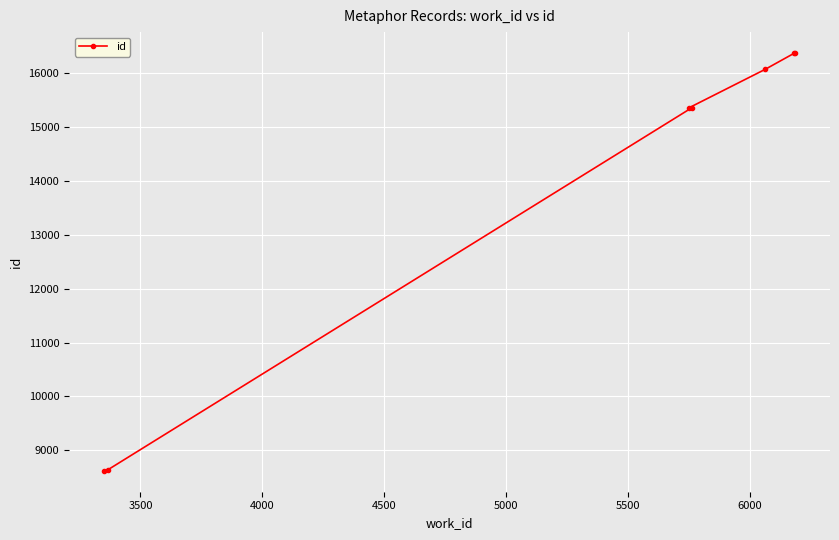

Reading left to right, what are all the values shown in this chart?

8622	8640	15349	15352	16061	16359	16366